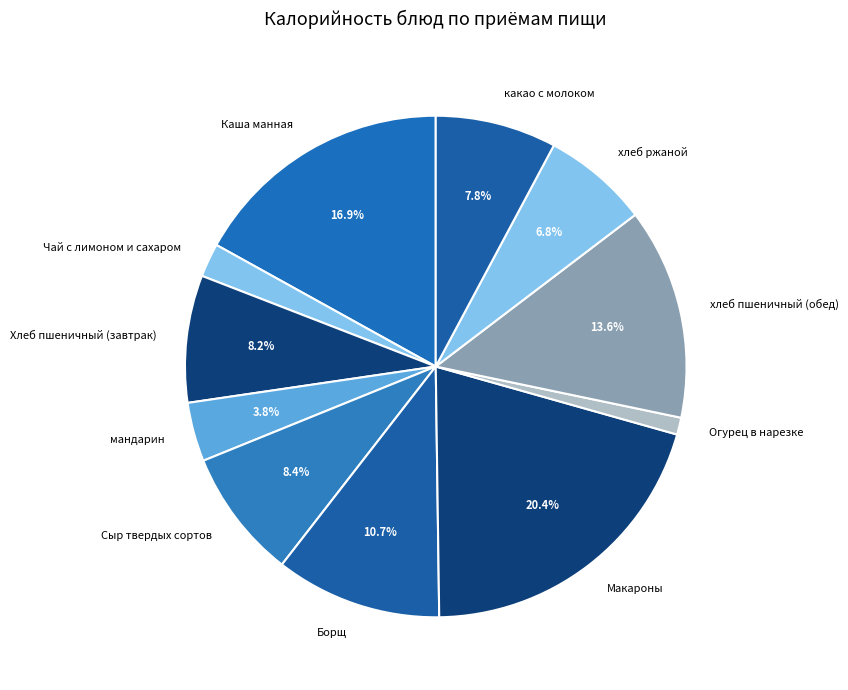

Is it true that Макароны is 7% of the pie?

False